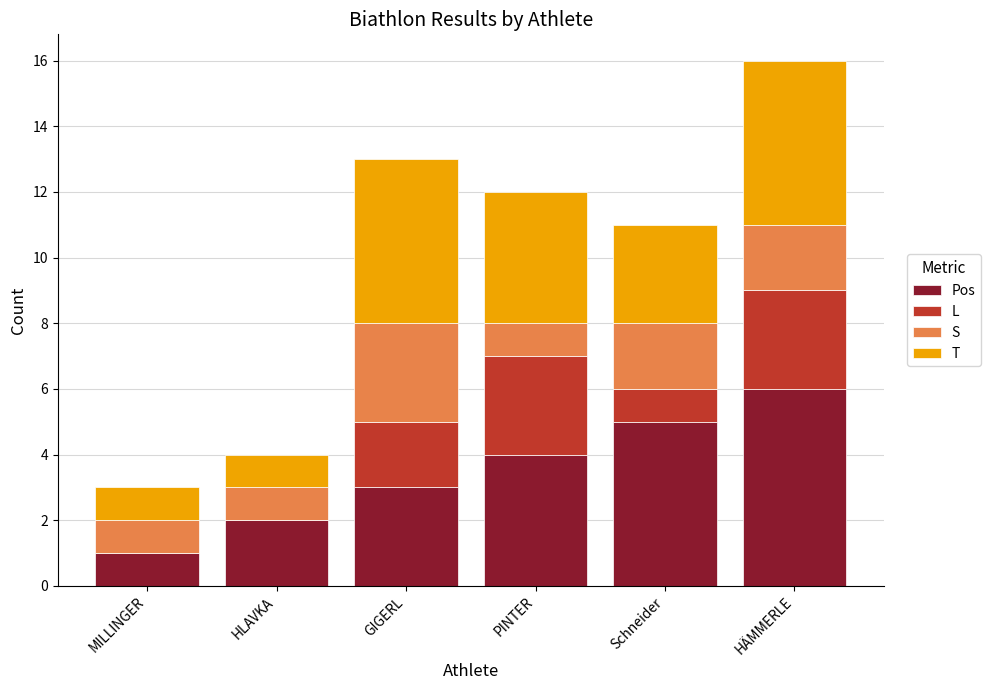

What is the total value across all series at HLAVKA?

4